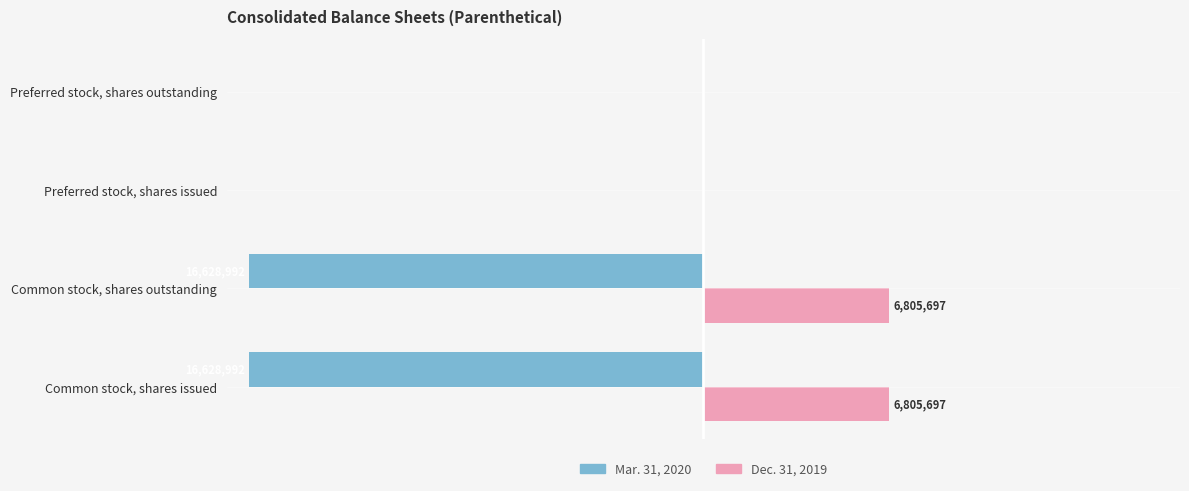

What are all the series names shown in the legend?

Mar. 31, 2020, Dec. 31, 2019